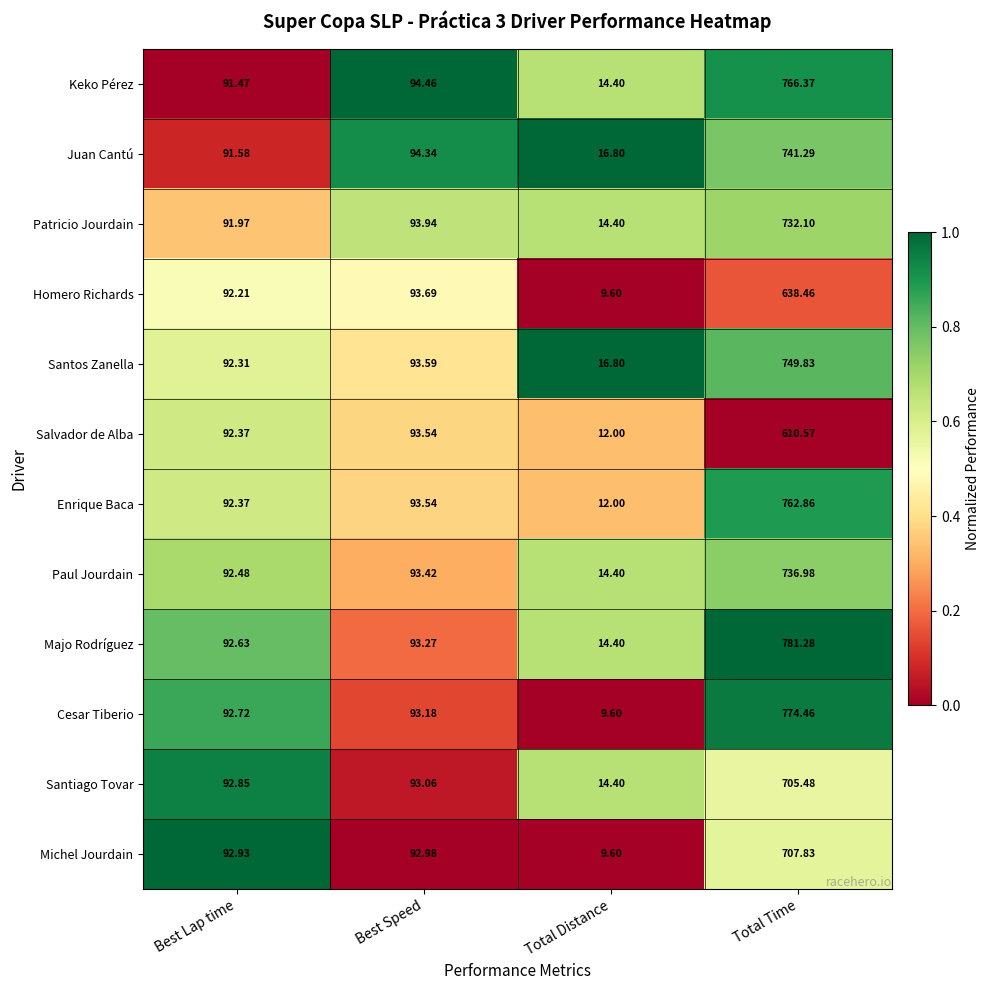

What is the total value across all series at Best Speed?

1123.0